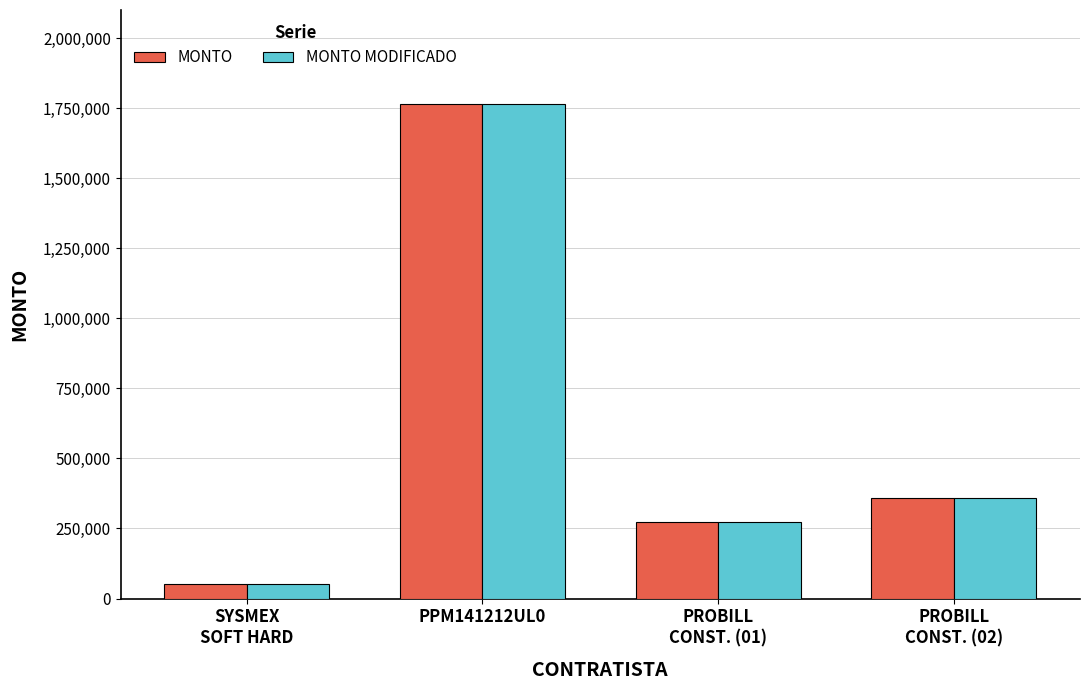

Reading left to right, extract all data points from this chart.

MONTO: 52264.1	1763000.0	274725.0	359640.0
MONTO MODIFICADO: 52264.1	1763000.0	274725.0	359640.0